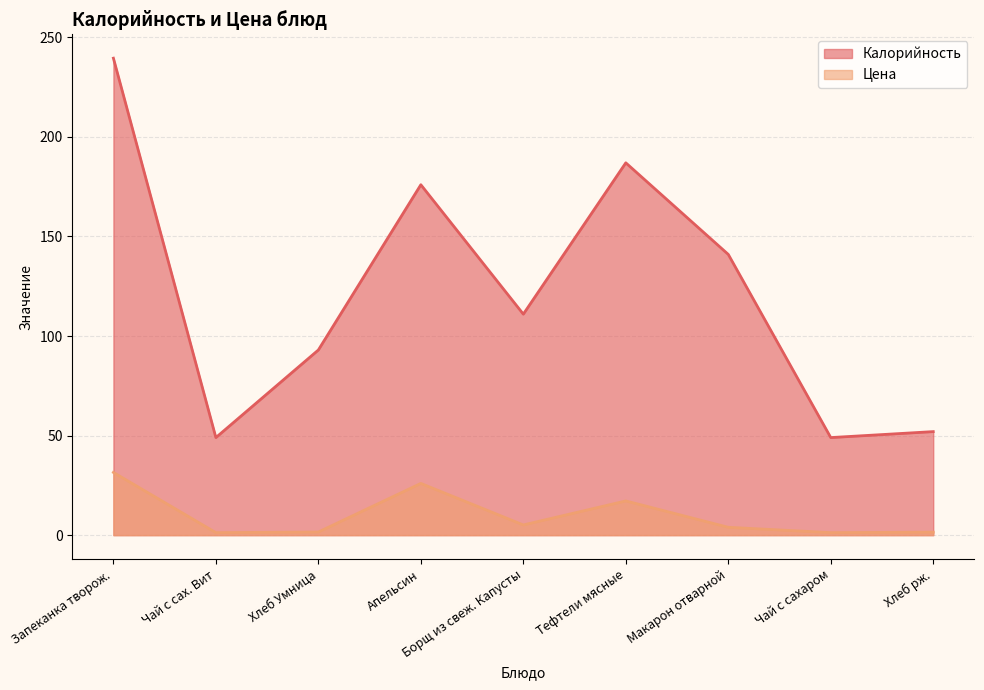

What is the label of the 9th point from the left?

Хлеб рж.